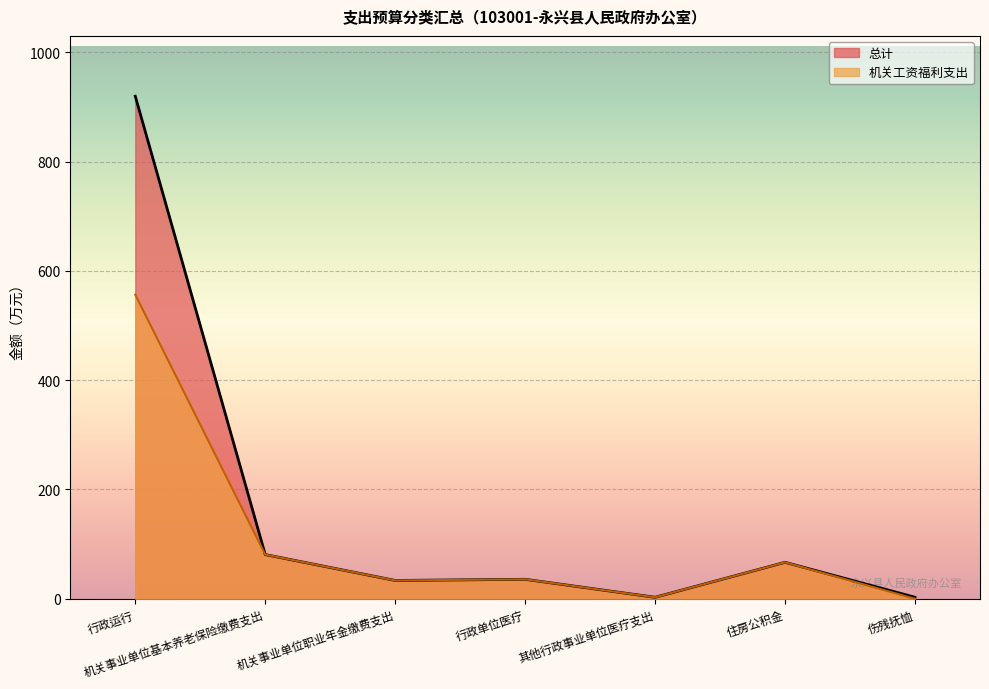

How many interior local valleys does the 机关工资福利支出 series have?

2